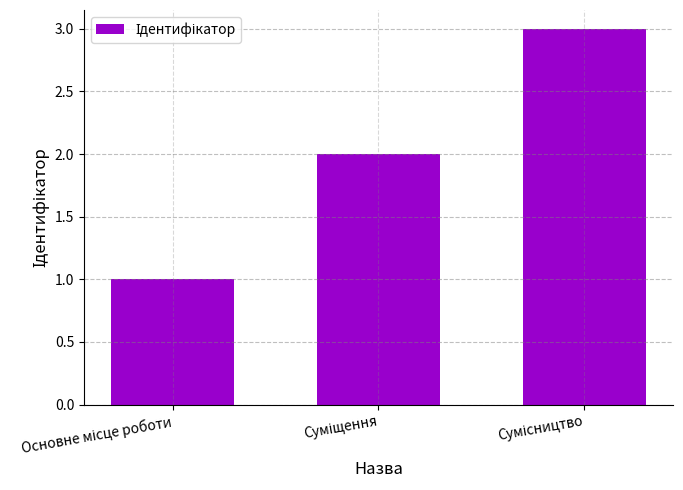

What is the greatest value displayed?

3